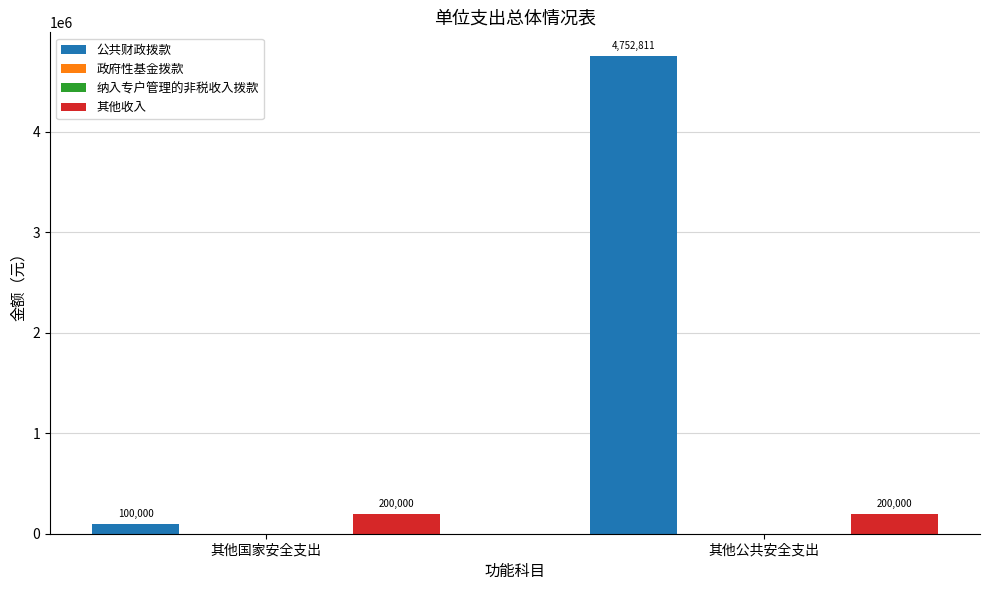

What is the difference between the maximum and minimum values in the 公共财政拨款 series?

4652811